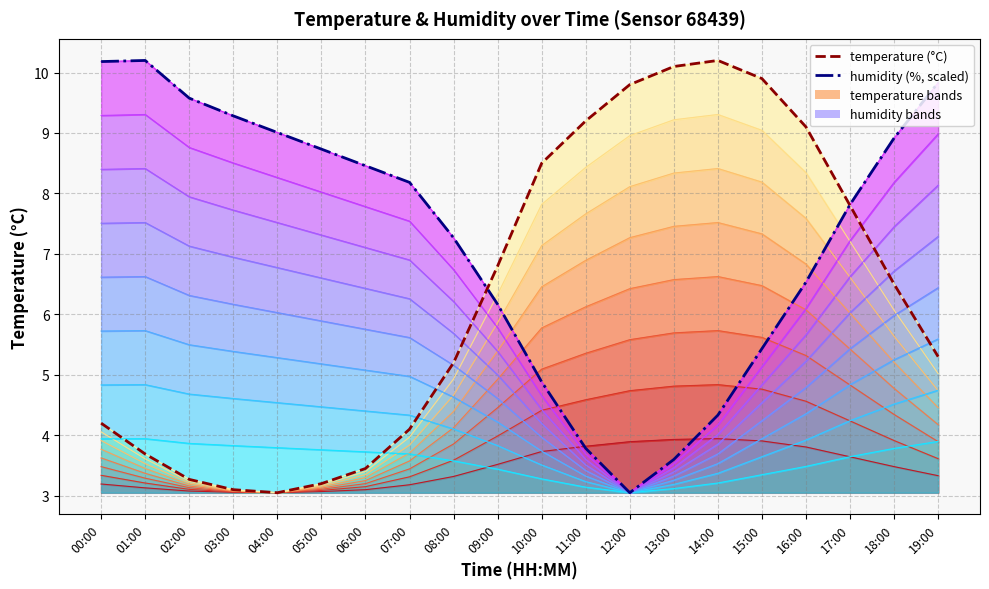

What is the average value of the humidity (scaled) series?

7.3